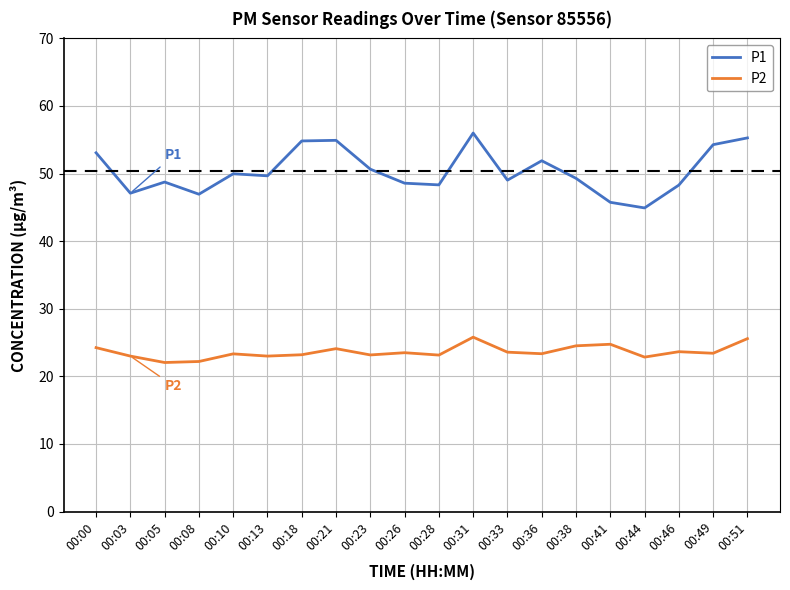

What is the maximum value for P1?

56.0